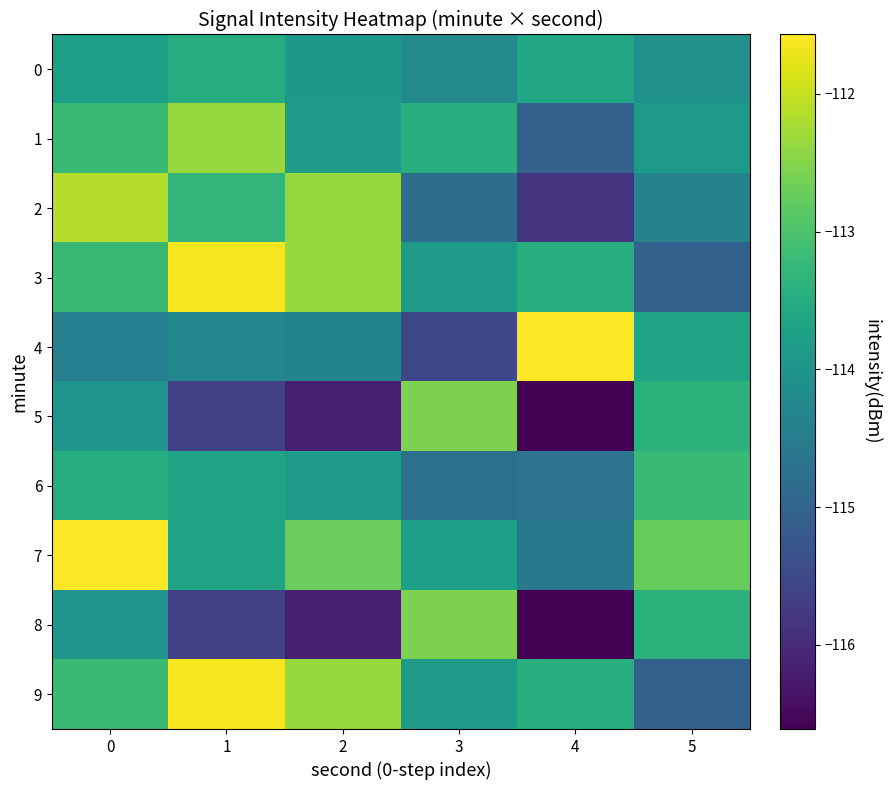

Which series has the largest total across all categories?

7